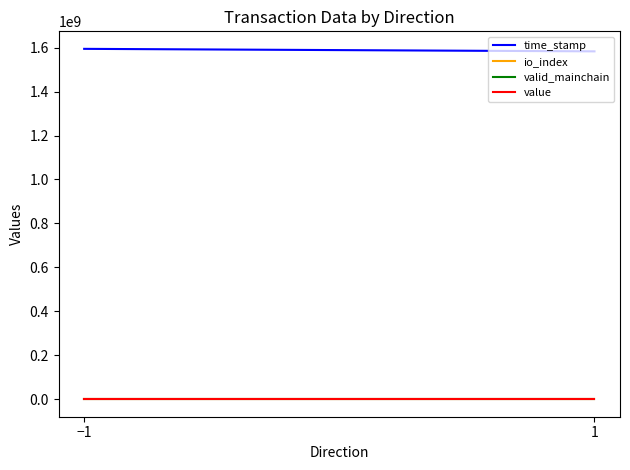

Which has a higher value, 1 or −1?

−1